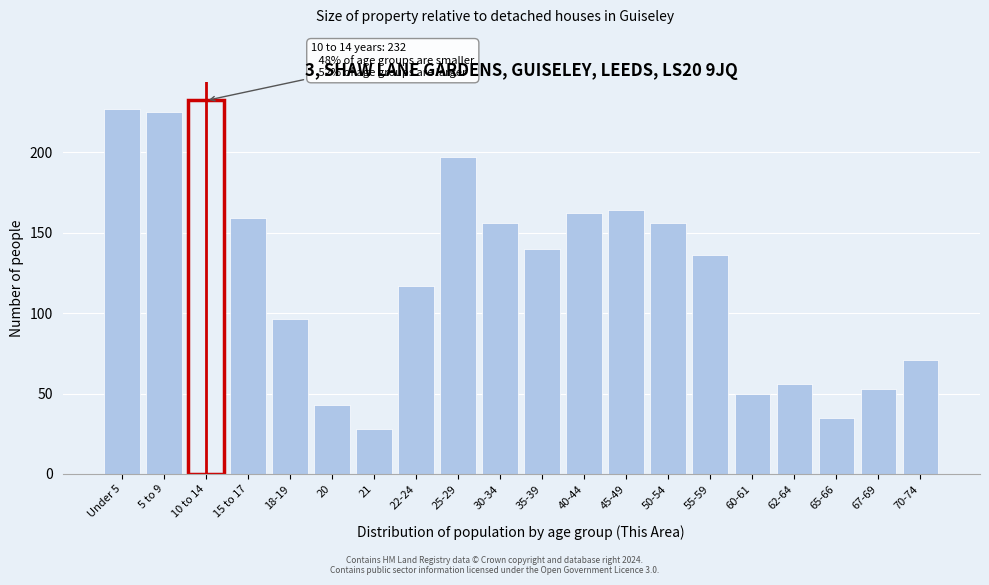

Reading left to right, what are all the values shown in this chart?

Under 5=227	5 to 9=225	10 to 14=232	15 to 17=159	18-19=96	20=43	21=28	22-24=117	25-29=197	30-34=156	35-39=140	40-44=162	45-49=164	50-54=156	55-59=136	60-61=50	62-64=56	65-66=35	67-69=53	70-74=71